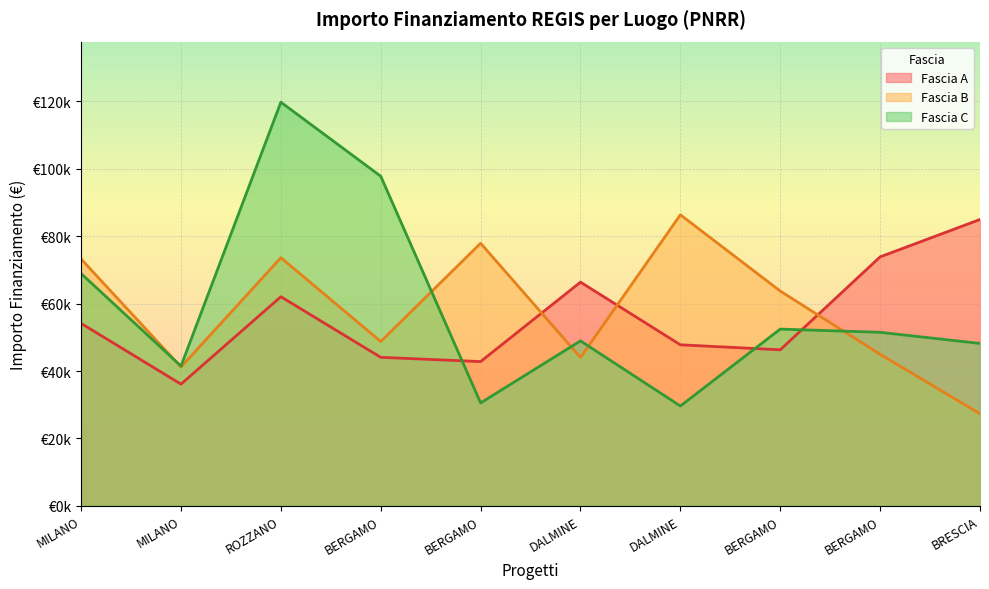

Is it true that Fascia B equals 65937.9 at MILANO?

False